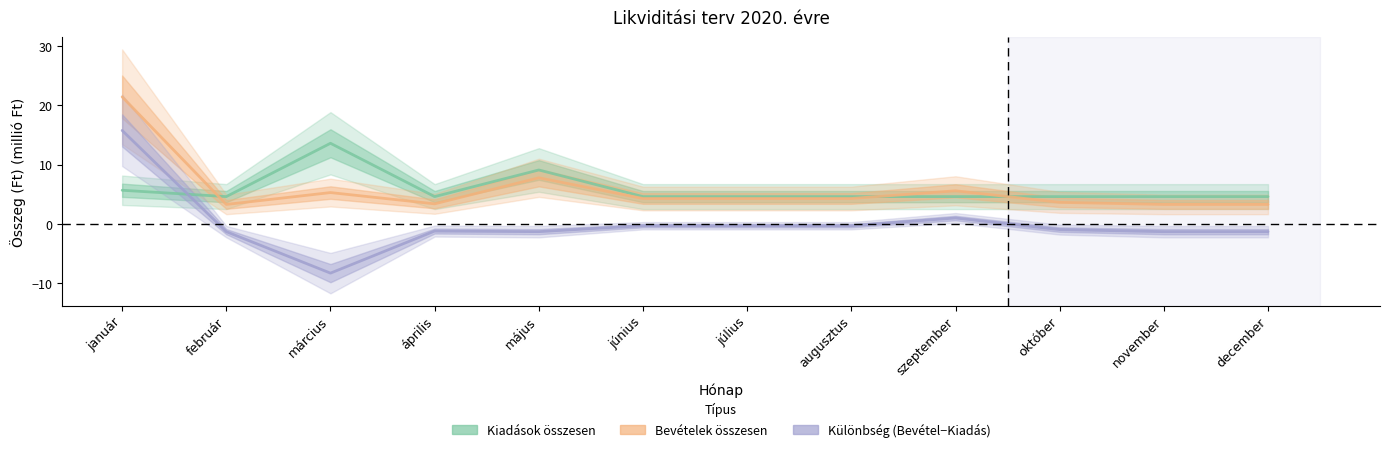

Rank the series by their maximum value, from highest to lowest.

Bevételek összesen, Különbség, Kiadások összesen